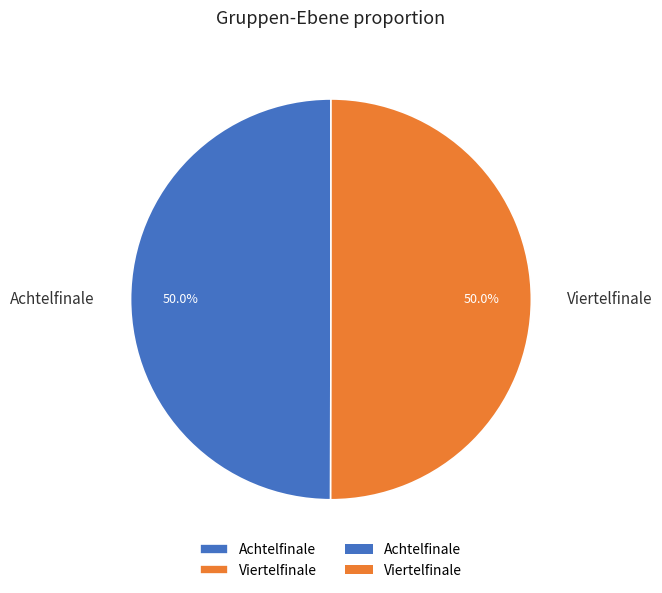

What percentage is the Viertelfinale slice, to the nearest percent?

50%